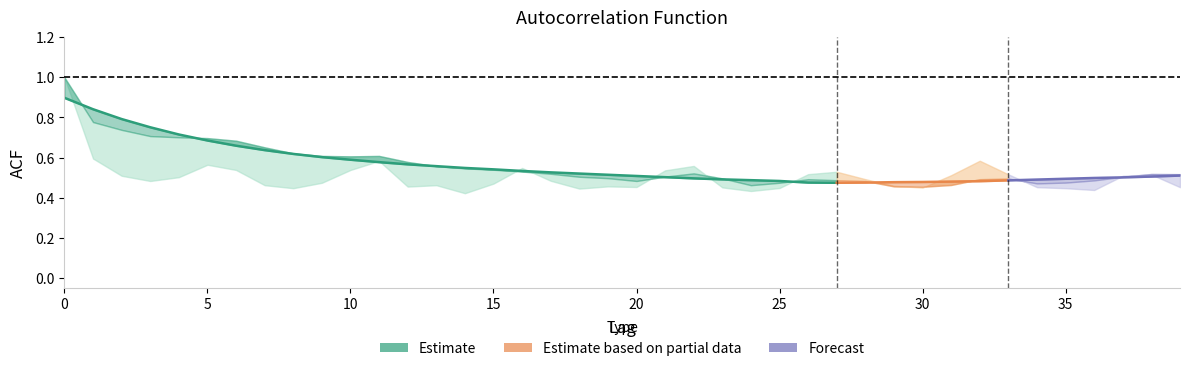

What is the smallest value displayed?

0.4